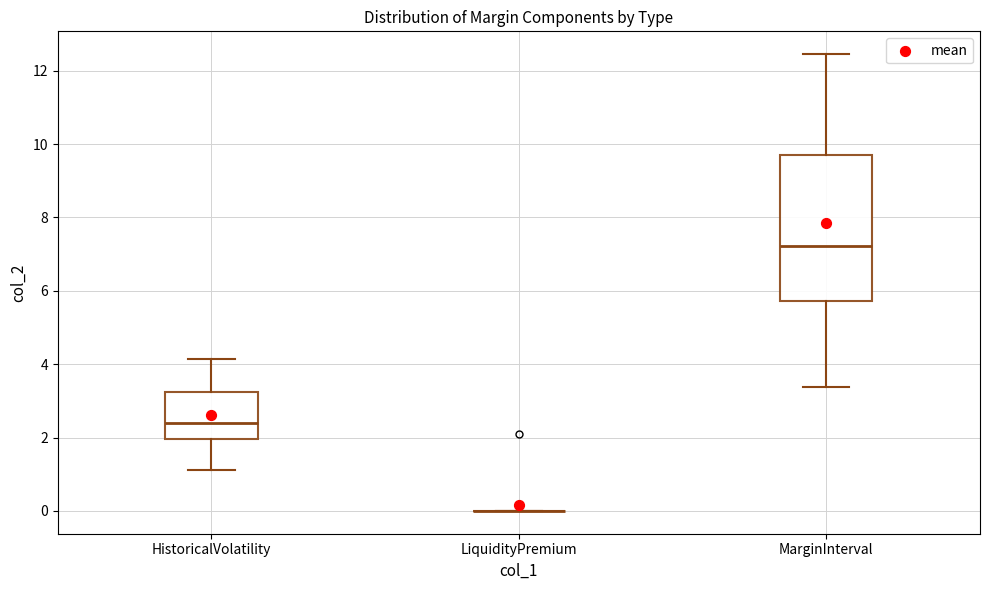

Reading left to right, read every box against the y-axis: the position of its median line, the range the box covers, and the ends of its whiskers. The values are not printed on the chart, so give them approximately, as read against the axis.

HistoricalVolatility: median 2.4, box 2.0 to 3.2, whiskers 1.2 to 4.2
LiquidityPremium: box collapsed to a line at 0.0, whiskers 0.0 to 0.0
MarginInterval: median 7.2, box 5.8 to 9.8, whiskers 3.4 to 12.4